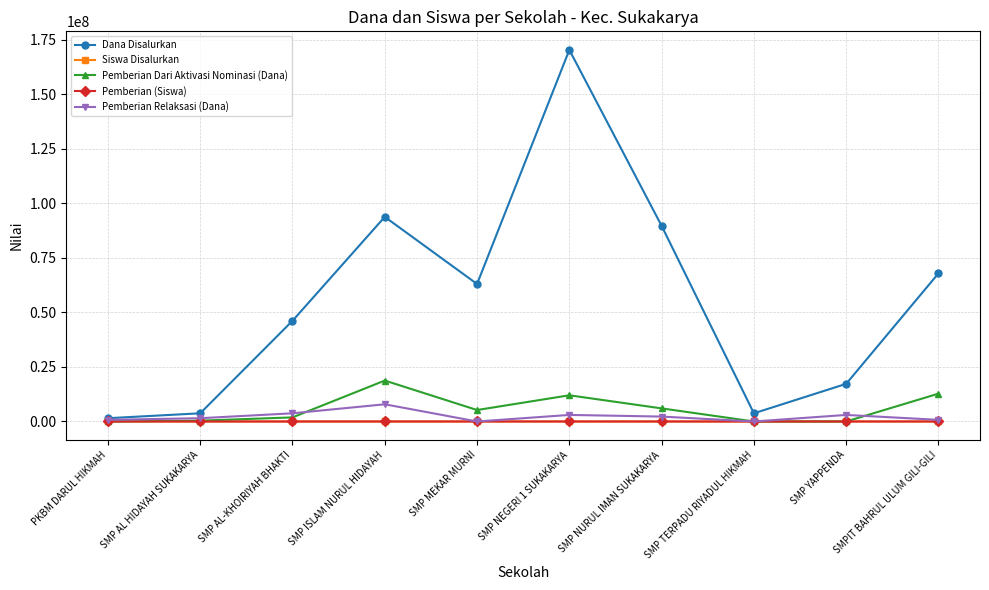

Is this an area chart (filled region under the line)?

No